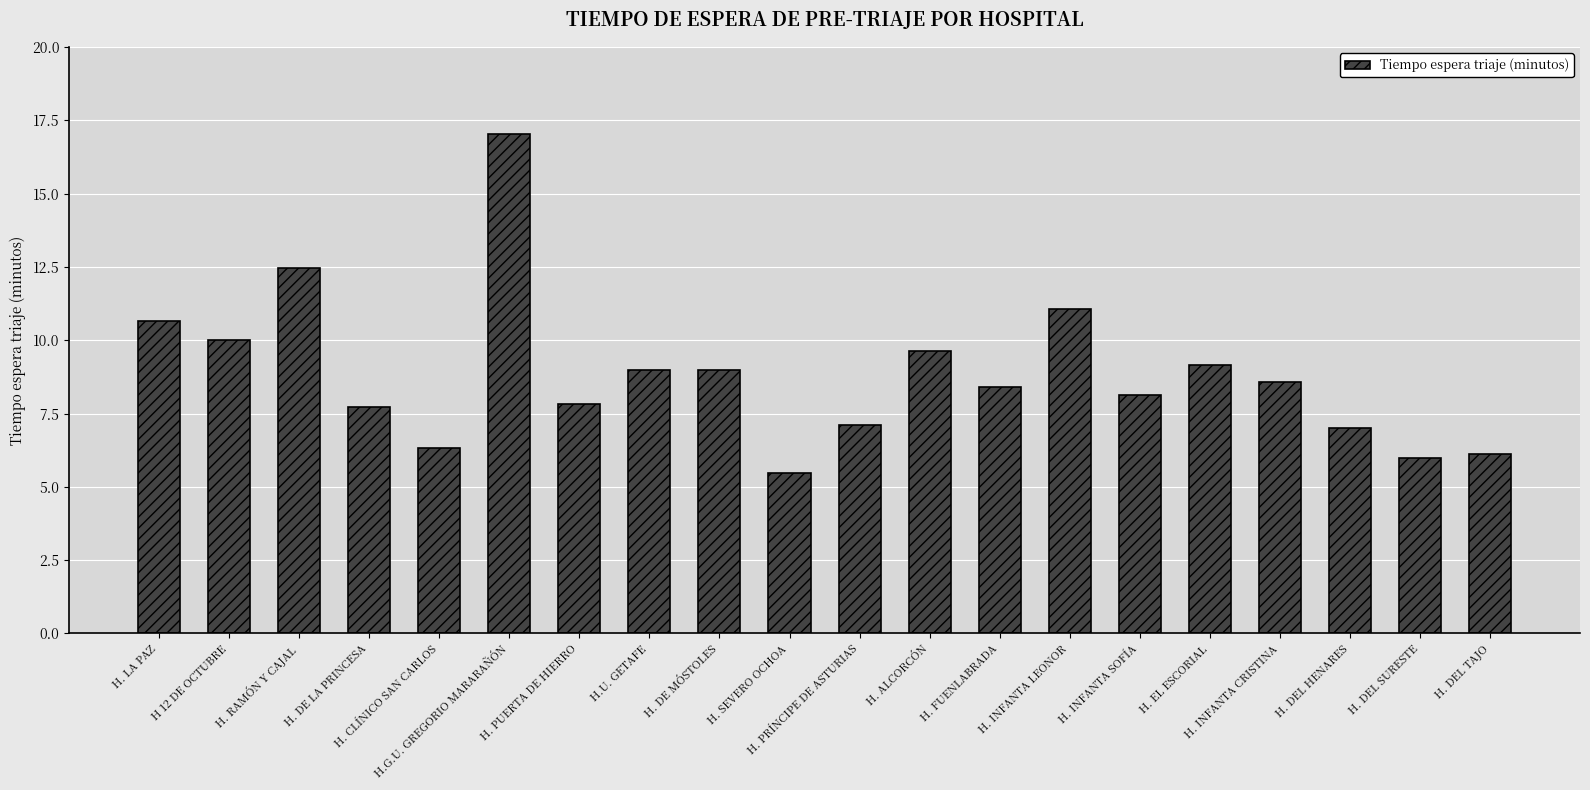

What is the value of the 6th bar from the left?

17.0